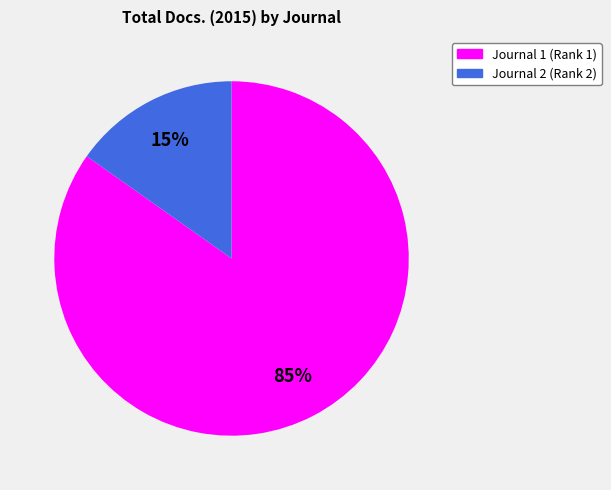

Is there any slice that represents more than half of the pie?

Yes